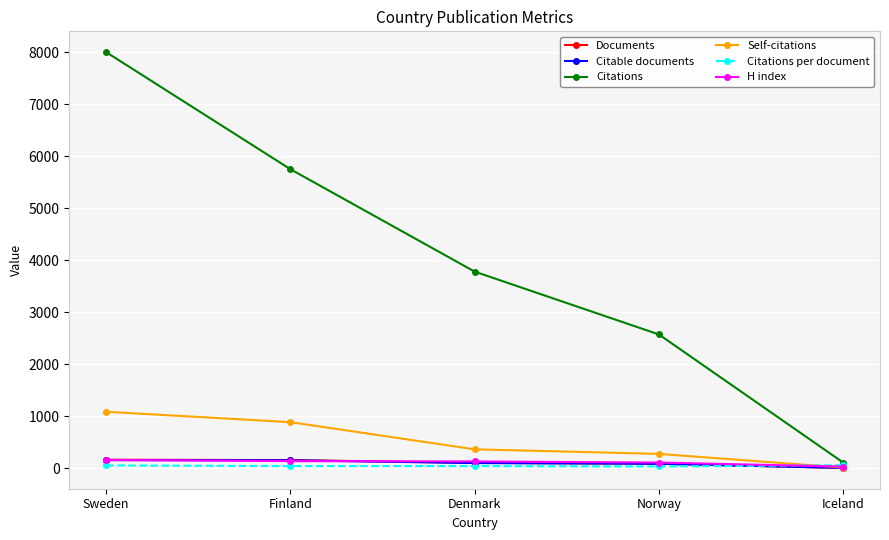

What is the maximum value for Self-citations?

1083.0